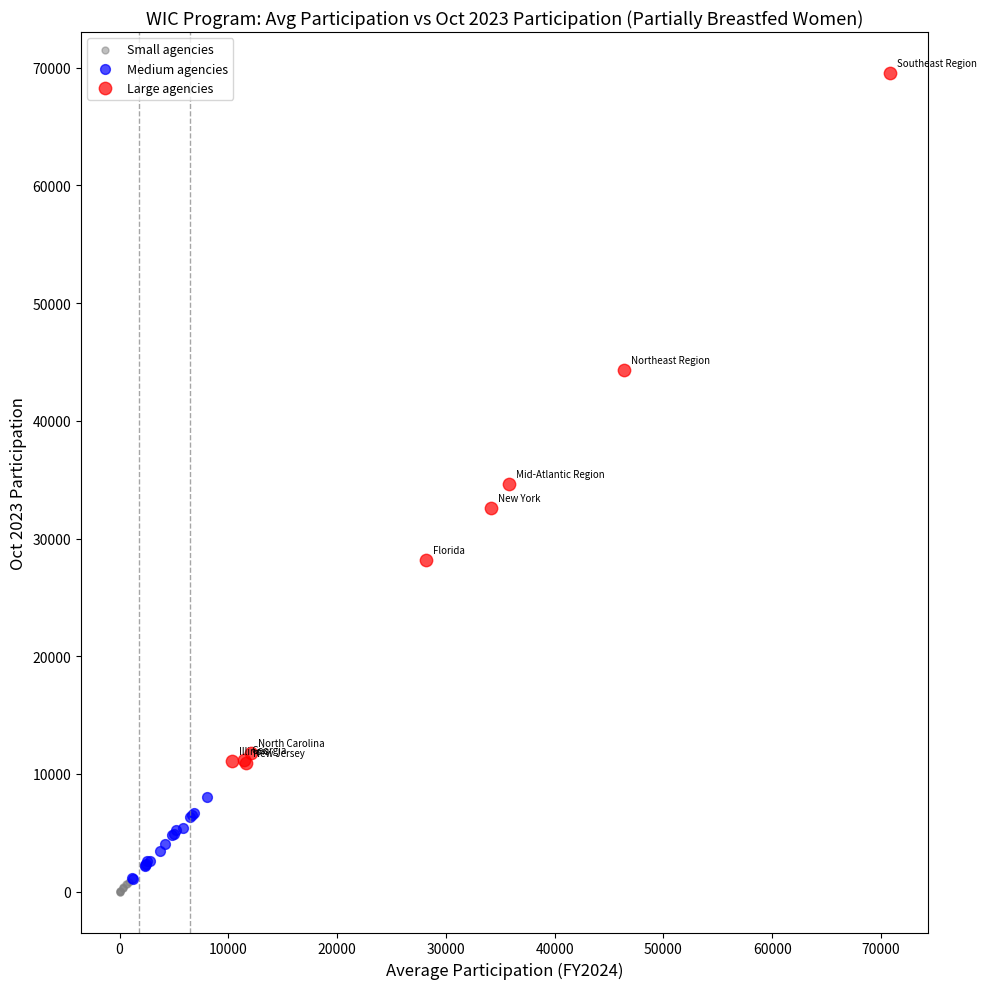

What are all the series names shown in the legend?

Small agencies, Medium agencies, Large agencies